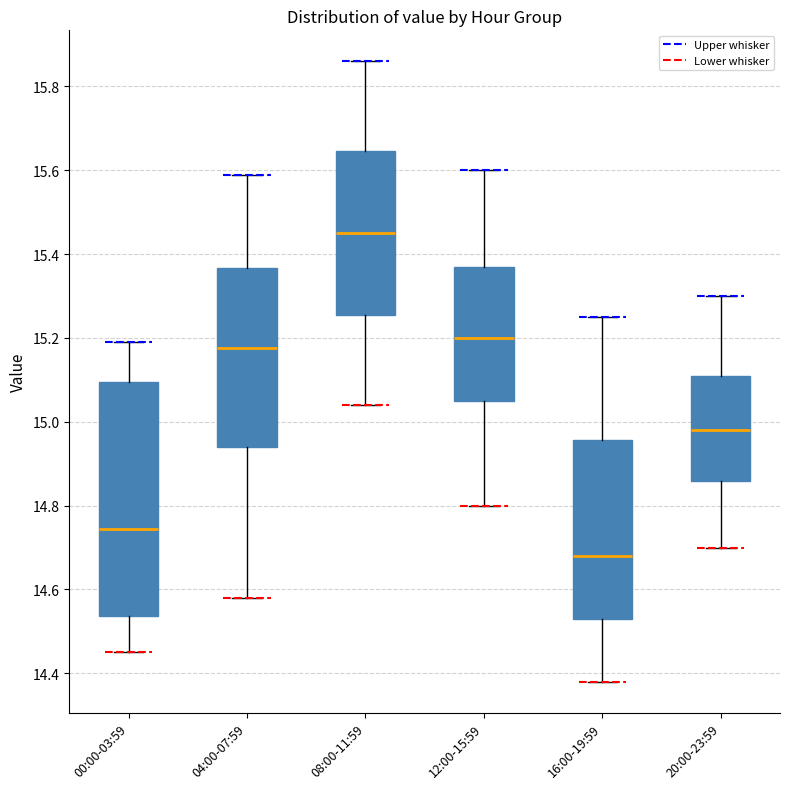

Where is the upper edge of the box for 04:00-07:59 on the y-axis? The values are not printed on the chart, so give them approximately, as read against the axis.

15.36